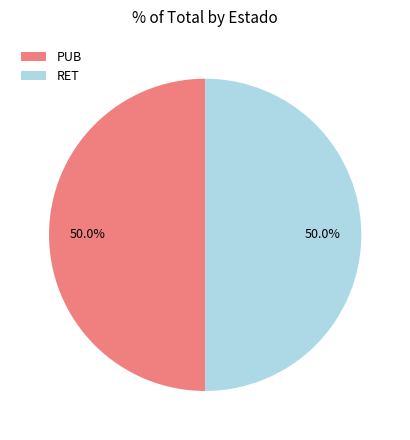

Approximately how many times larger is the value at PUB compared to RET?

1.0